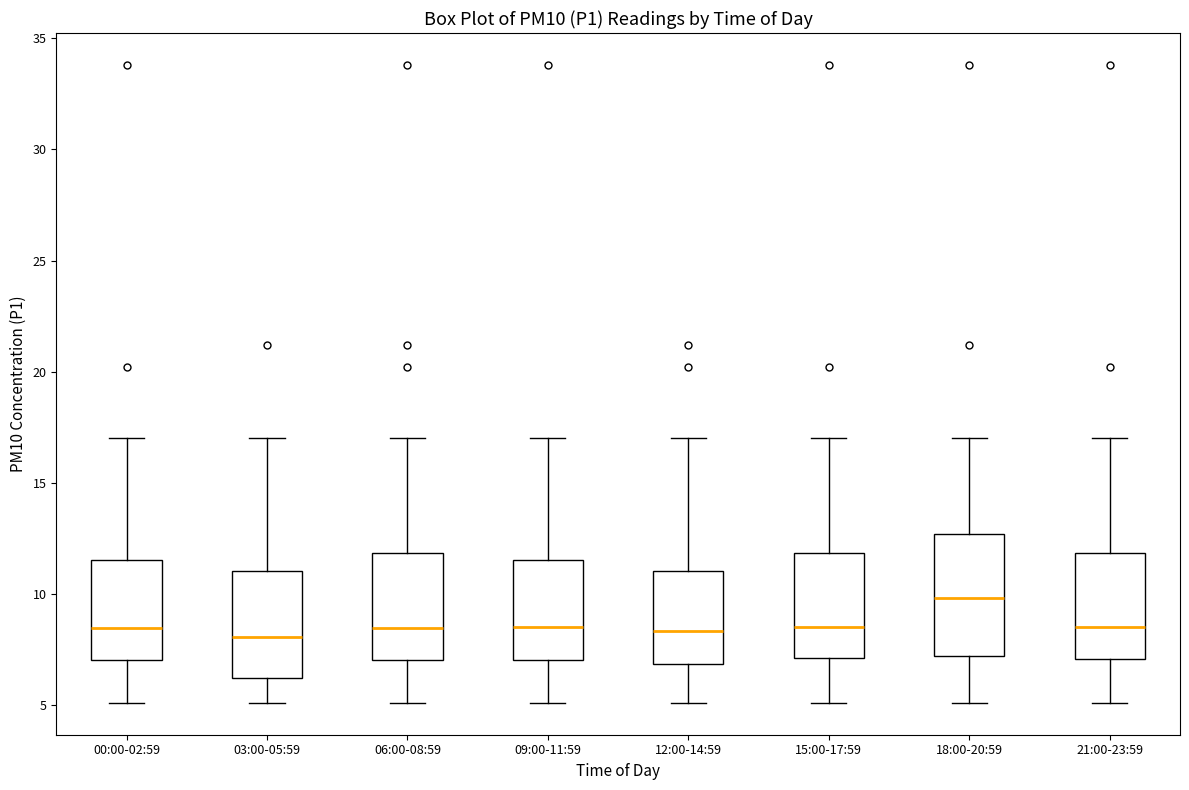

Reading left to right, read every box against the y-axis: the position of its median line, the range the box covers, and the ends of its whiskers. The values are not printed on the chart, so give them approximately, as read against the axis.

00:00-02:59: median 8.5, box 7.0 to 11.5, whiskers 5.0 to 17.0
03:00-05:59: median 8.0, box 6.0 to 11.0, whiskers 5.0 to 17.0
06:00-08:59: median 8.5, box 7.0 to 12.0, whiskers 5.0 to 17.0
09:00-11:59: median 8.5, box 7.0 to 11.5, whiskers 5.0 to 17.0
12:00-14:59: median 8.5, box 7.0 to 11.0, whiskers 5.0 to 17.0
15:00-17:59: median 8.5, box 7.0 to 12.0, whiskers 5.0 to 17.0
18:00-20:59: median 10.0, box 7.0 to 12.5, whiskers 5.0 to 17.0
21:00-23:59: median 8.5, box 7.0 to 12.0, whiskers 5.0 to 17.0